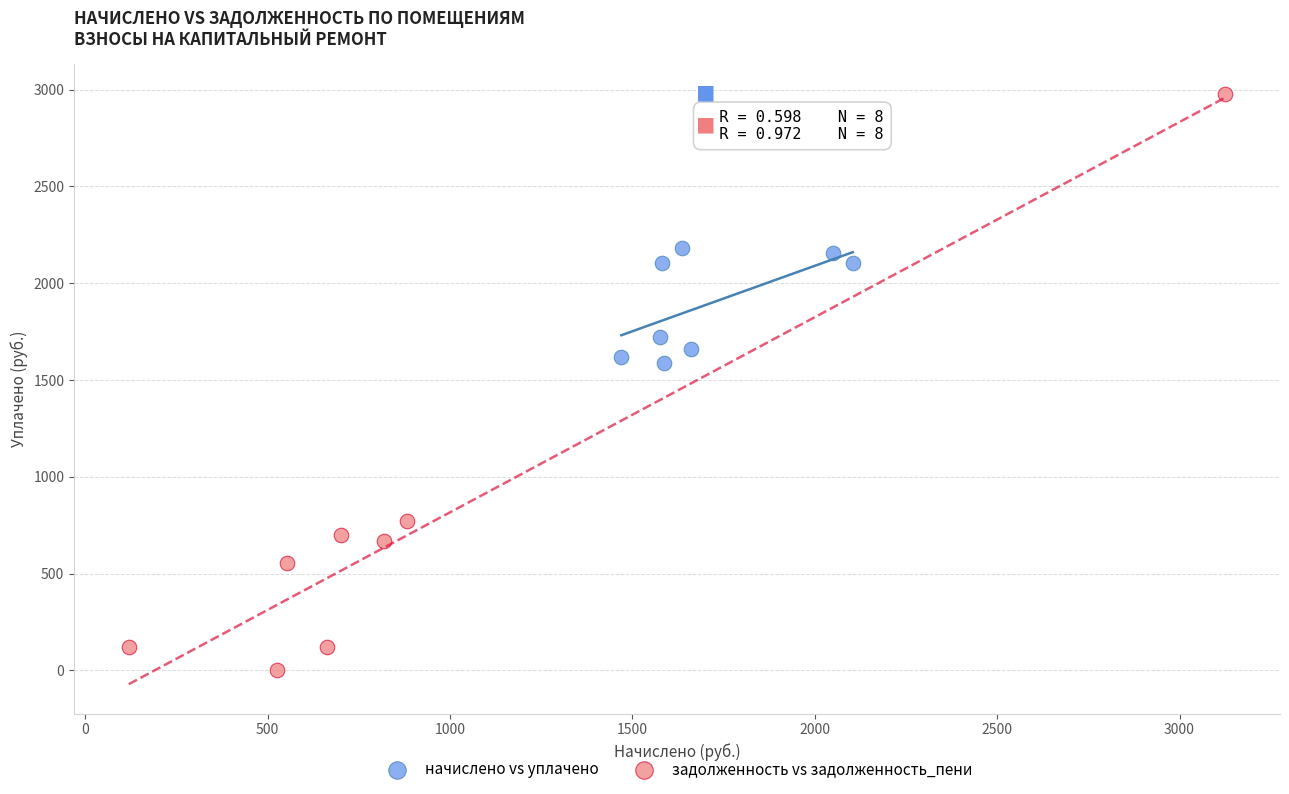

Which series reaches the minimum Y coordinate?

задолженность vs задолженность_пени